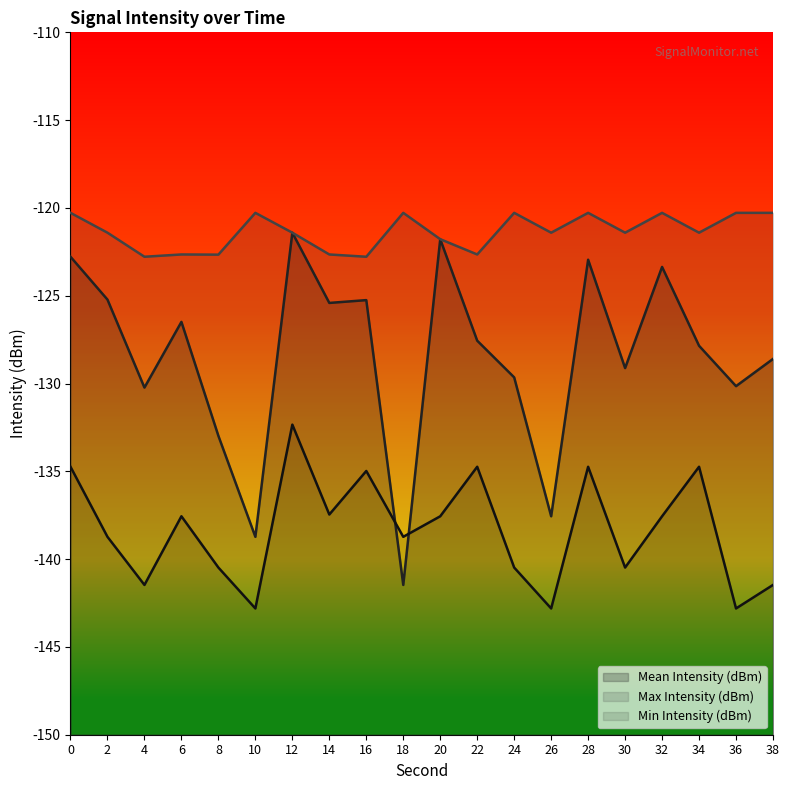

Reading left to right, list all the values displayed in this chart.

Mean Intensity (dBm): -122.8	-125.2	-130.2	-126.5	-133.0	-138.7	-121.4	-125.4	-125.2	-141.5	-121.8	-127.6	-129.7	-137.6	-123.0	-129.1	-123.4	-127.8	-130.2	-128.6
Max Intensity (dBm): -120.3	-121.4	-122.8	-122.7	-122.7	-120.3	-121.4	-122.7	-122.8	-120.3	-121.8	-122.7	-120.3	-121.4	-120.3	-121.4	-120.3	-121.4	-120.3	-120.3
Min Intensity (dBm): -134.7	-138.7	-141.5	-137.6	-140.5	-142.8	-132.3	-137.5	-135.0	-138.7	-137.6	-134.7	-140.5	-142.8	-134.7	-140.5	-137.6	-134.7	-142.8	-141.5